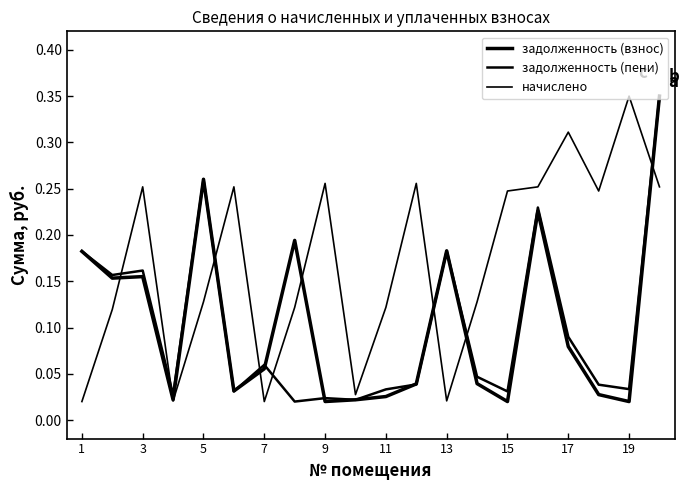

Does the chart display data point markers on the line(s)?

No